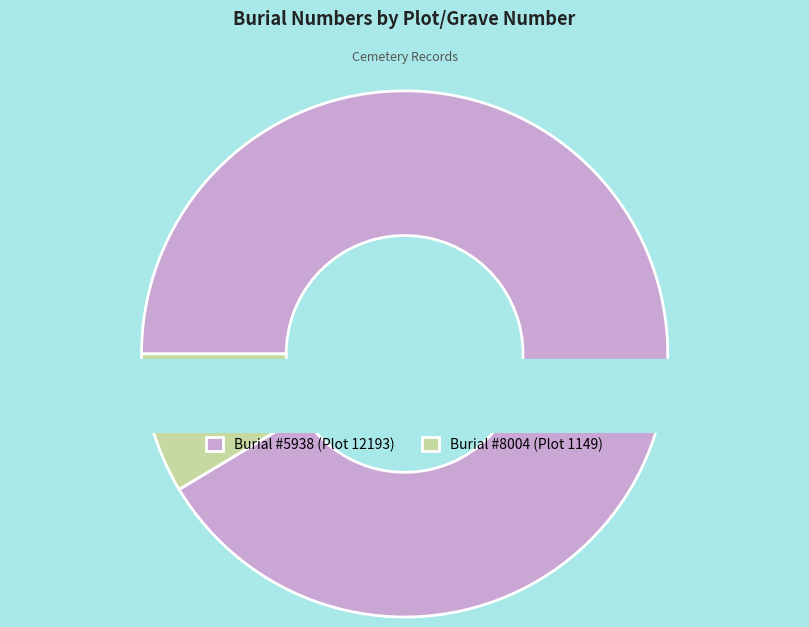

Count the number of slices in the pie.

2